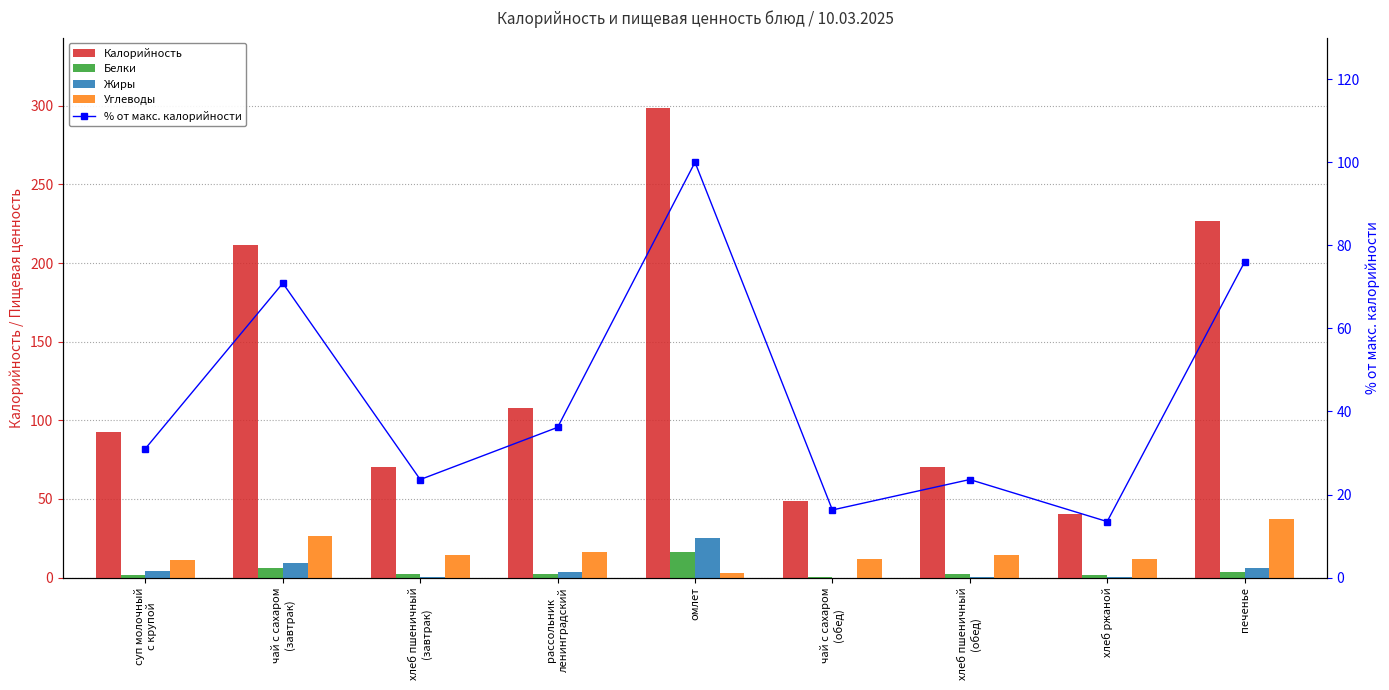

At which category is the sum across all series the highest?

омлет